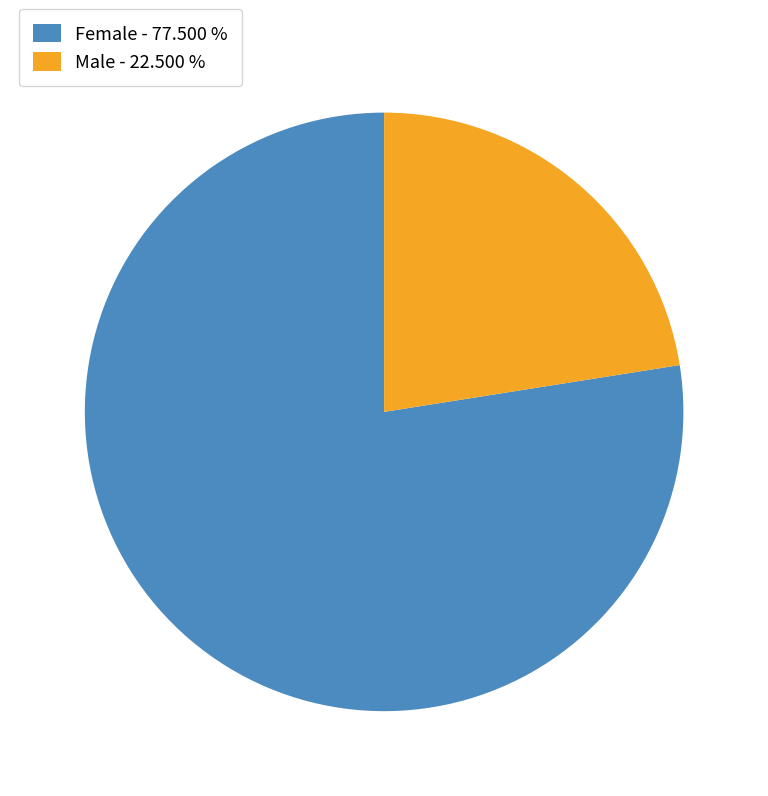

Rank the categories by value from lowest to highest.

Male, Female